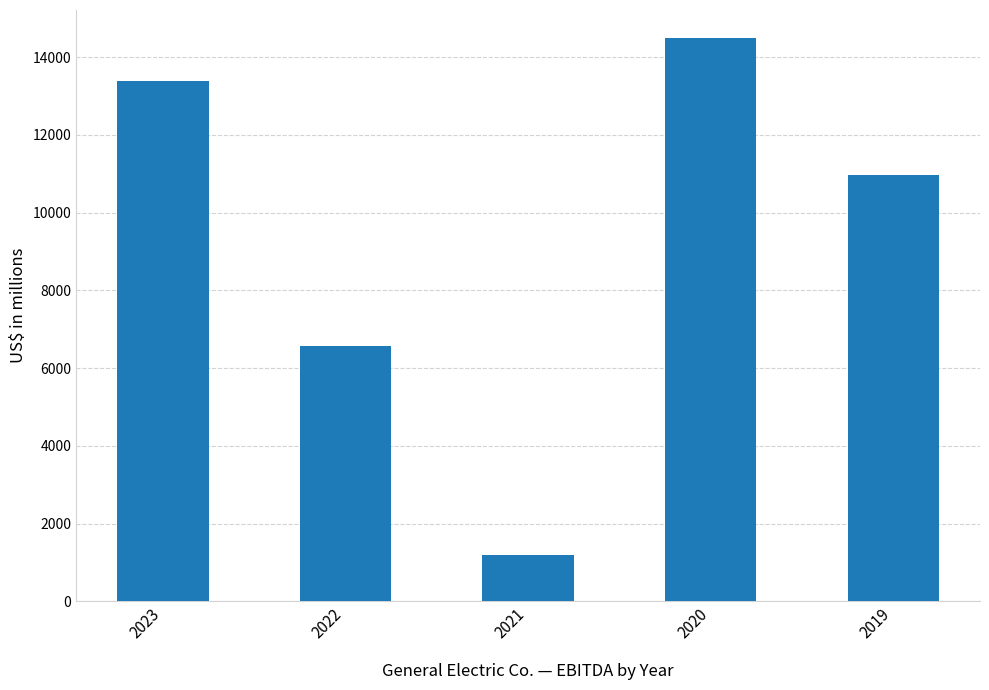

What is the difference between the second highest and minimum values?

12186